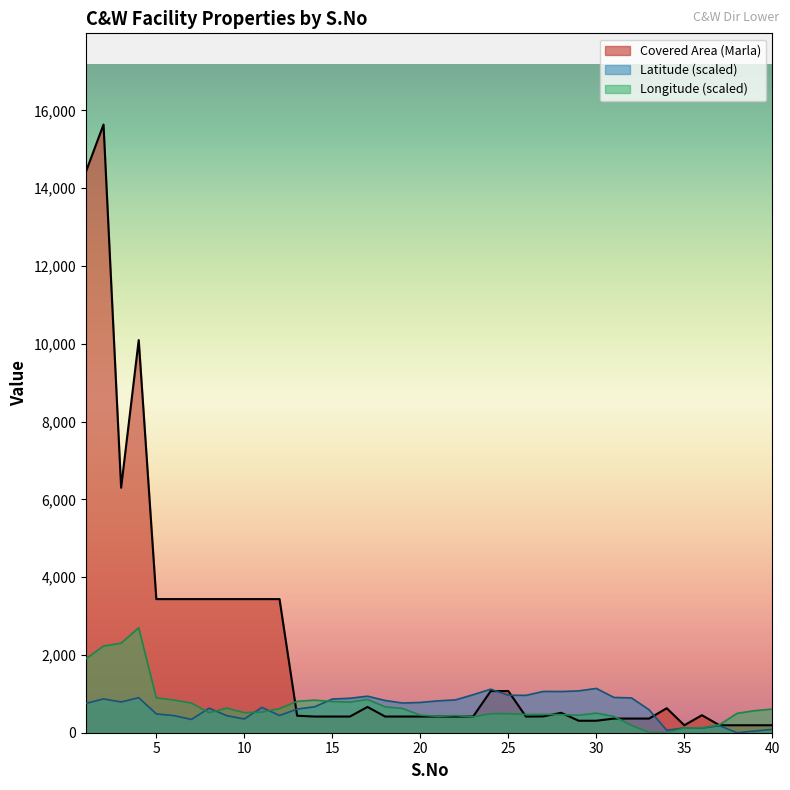

Rank the series by their maximum value, from highest to lowest.

Covered Area (Marla), Longitude (scaled), Latitude (scaled)